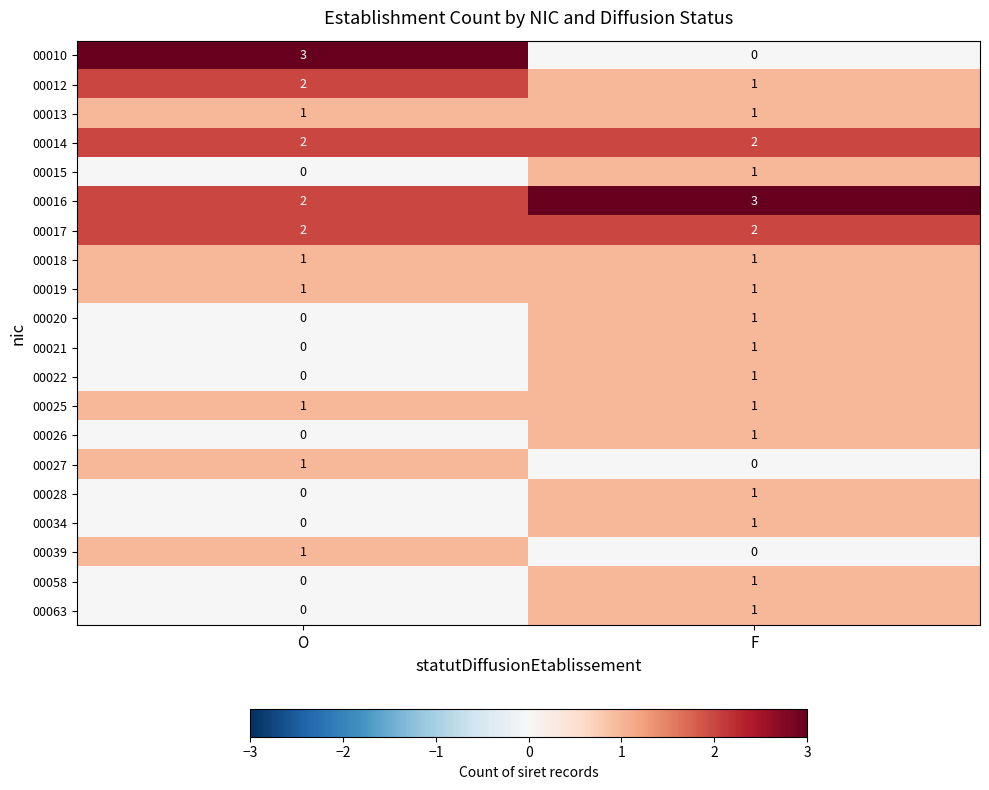

What is the spread (max minus min) of values at F?

3